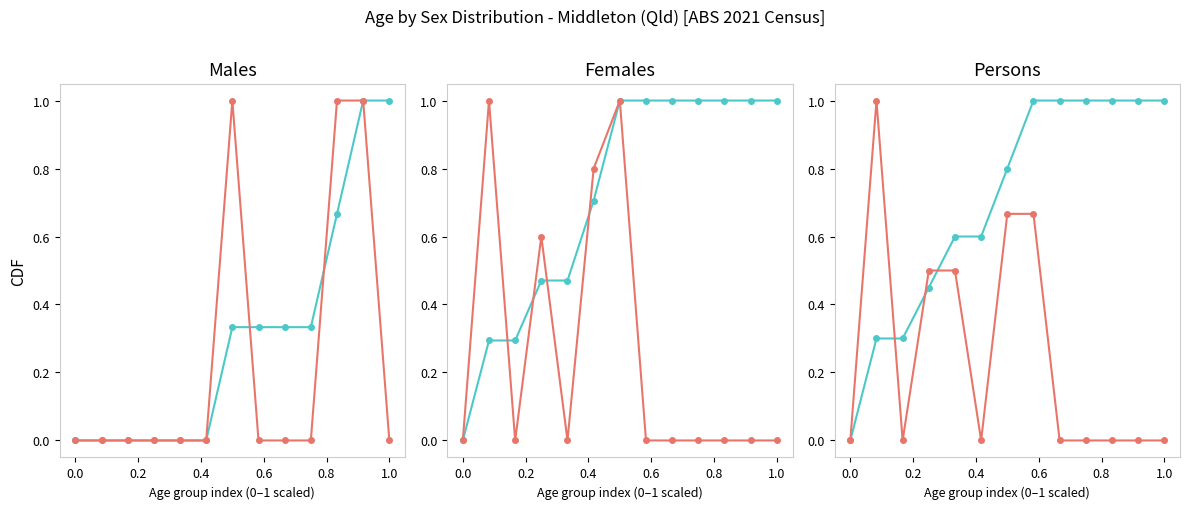

What are all the series names shown in the legend?

Persons (CDF), Males (normalized), Females (normalized), Persons (normalized)